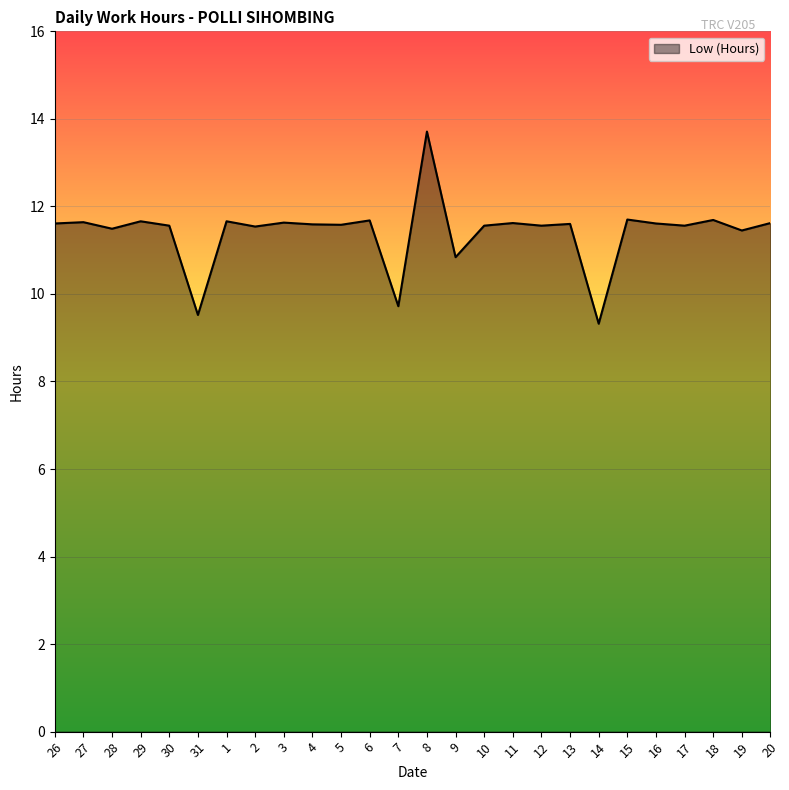

What is the difference between the second highest and minimum values?

2.4